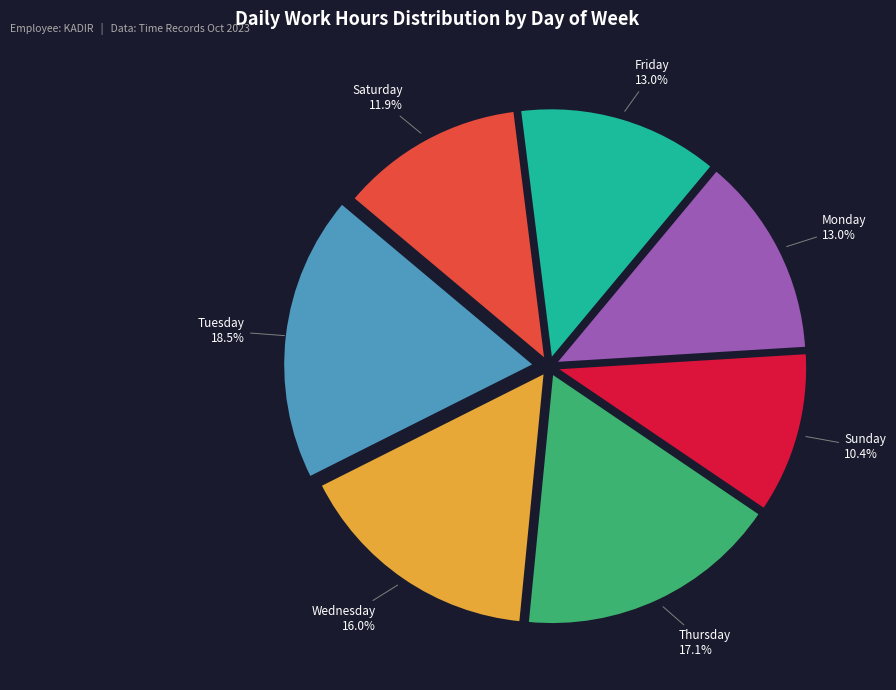

Does any single category account for the majority?

No